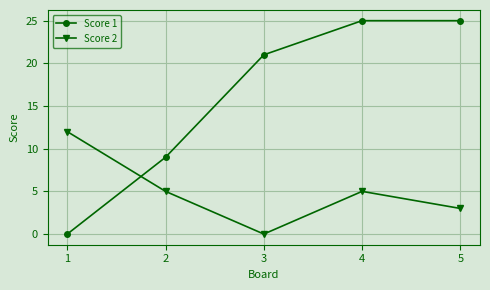

Is the value of Score 2 at 1 greater than the value of Score 1 at 5?

No